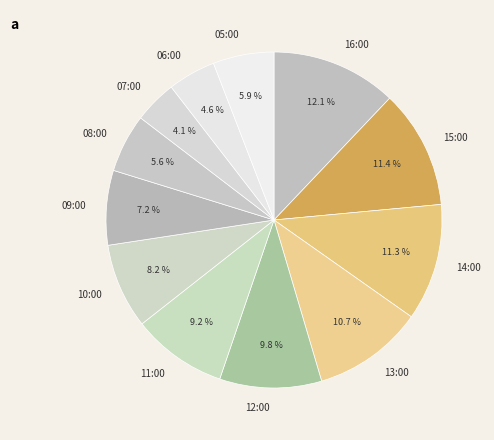

Count the number of slices in the pie.

12